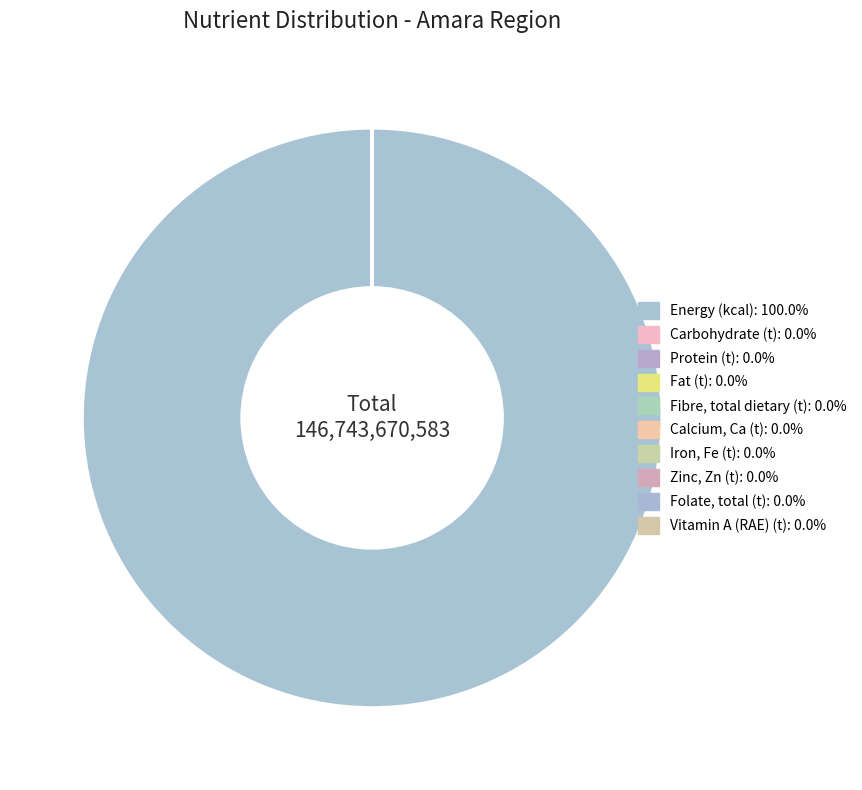

How many segments does this pie chart have?

10